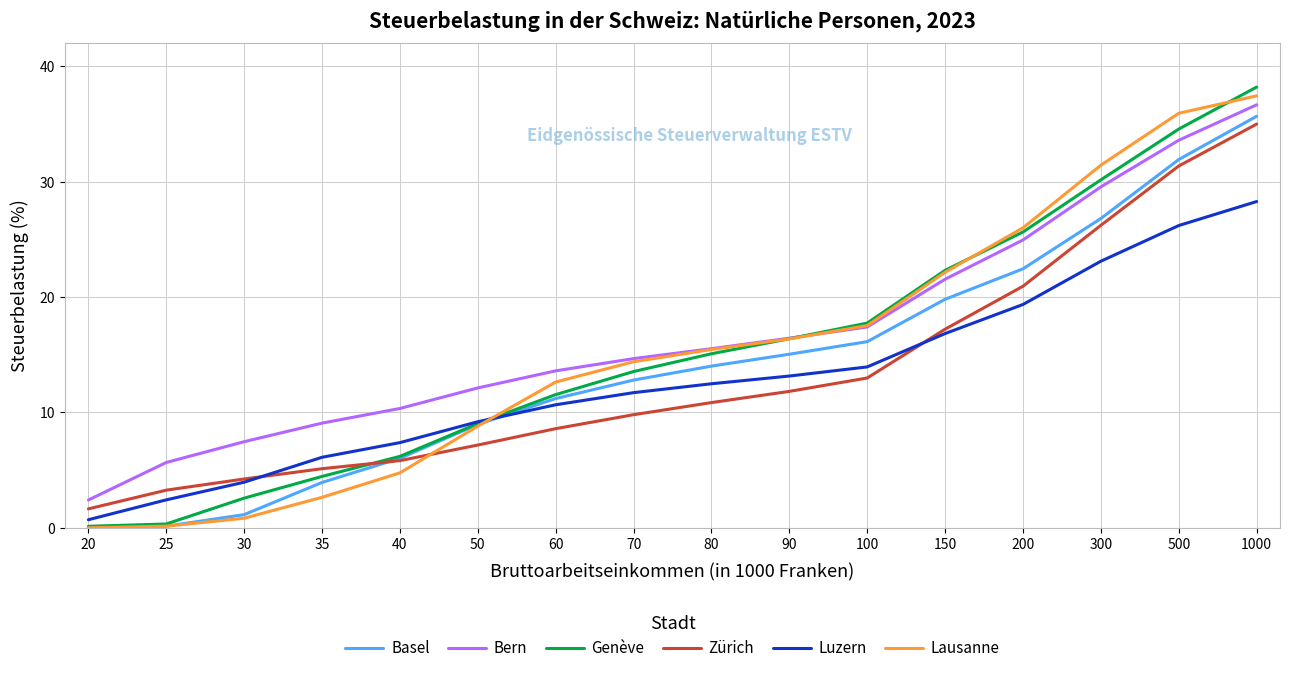

How many values in the Lausanne series exceed 15?

8